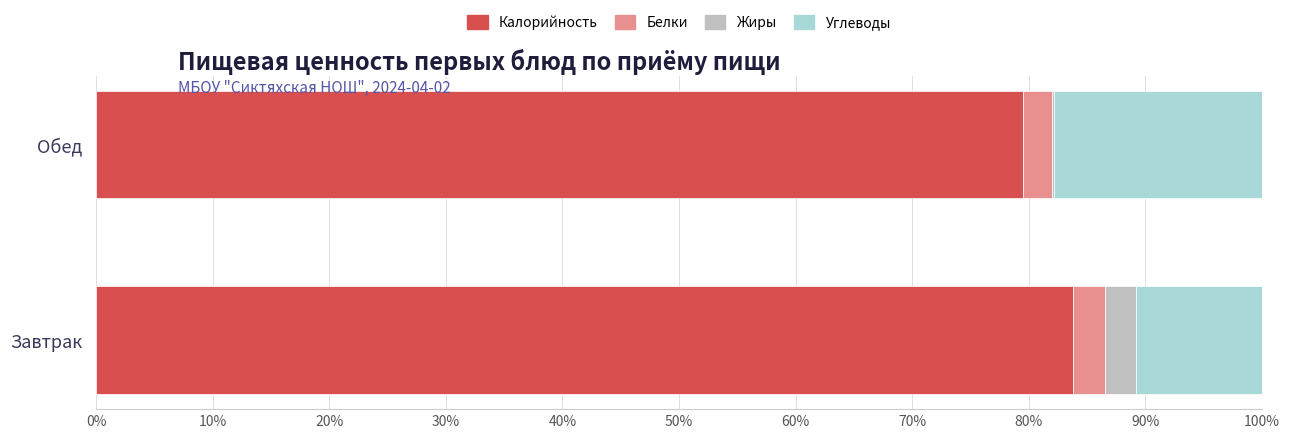

What is the total value across all series at Завтрак?

100.0